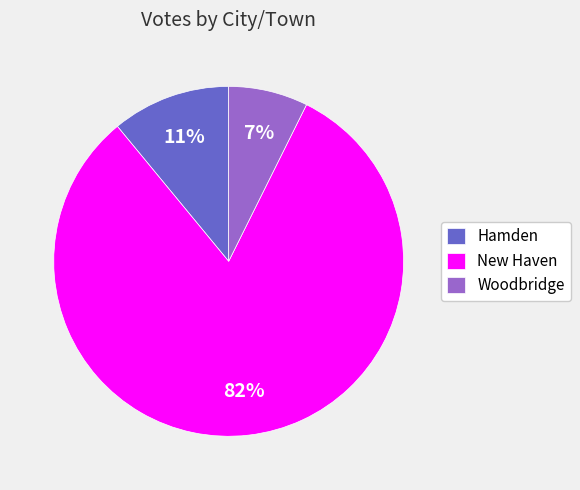

To the nearest percent, what is the combined percentage of New Haven and Woodbridge?

89%